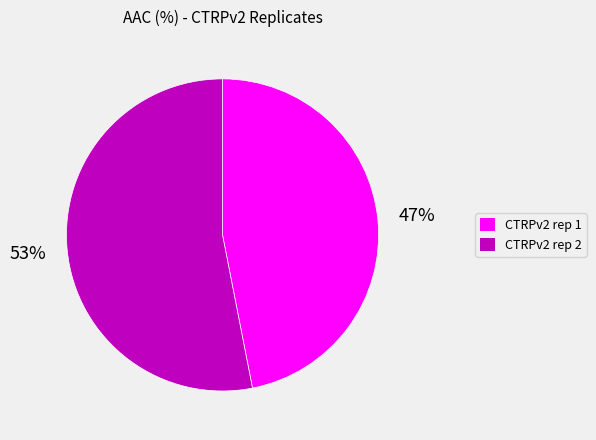

Count the number of slices in the pie.

2